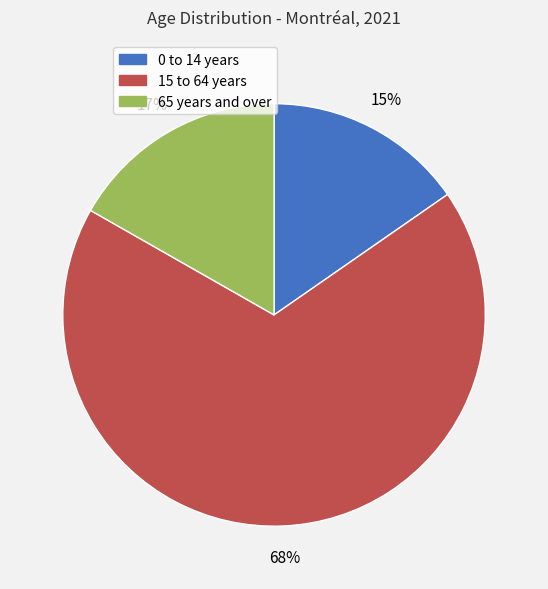

Rank the categories by value from lowest to highest.

0 to 14 years, 65 years and over, 15 to 64 years